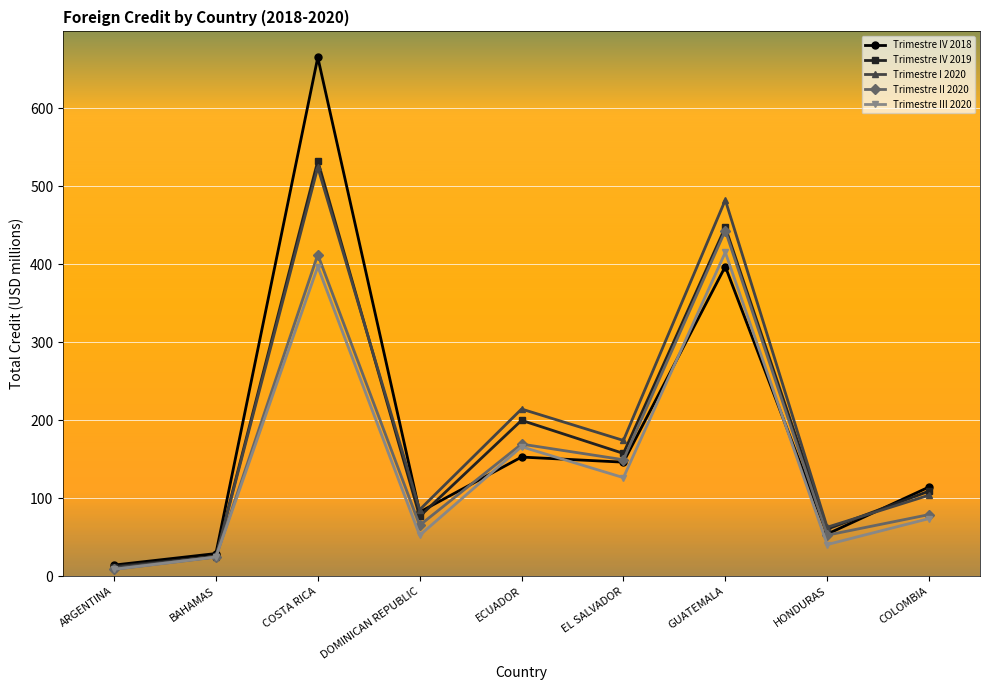

How many interior local valleys does the Trimestre III 2020 series have?

3